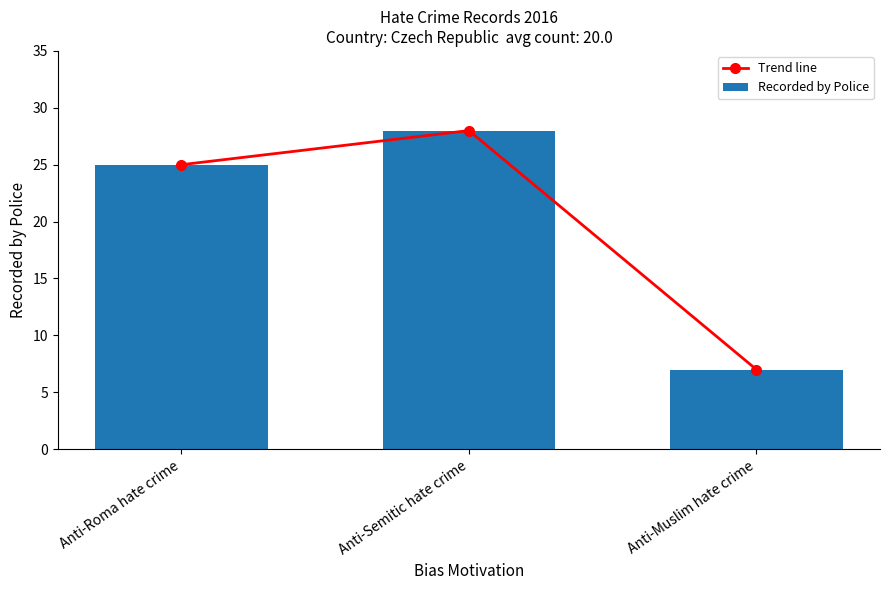

What is the greatest value displayed?

28